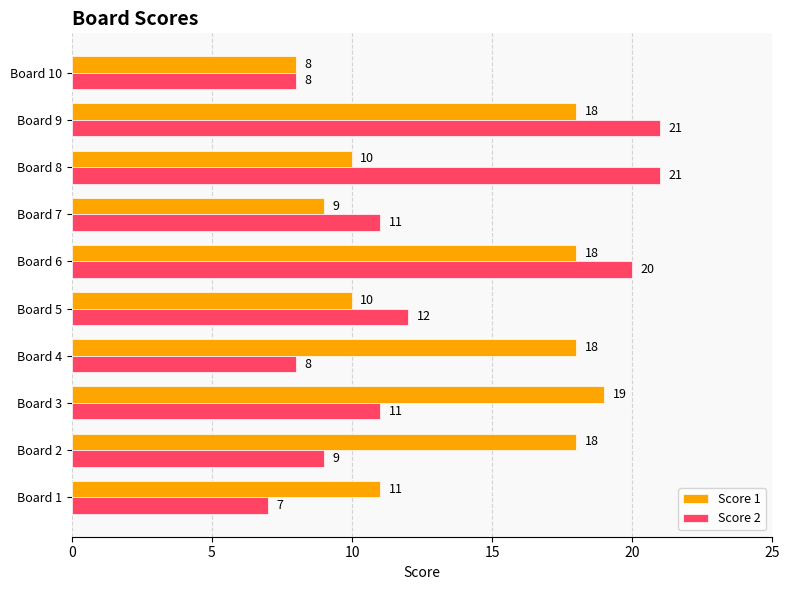

What is the spread (max minus min) of values at Board 3?

8